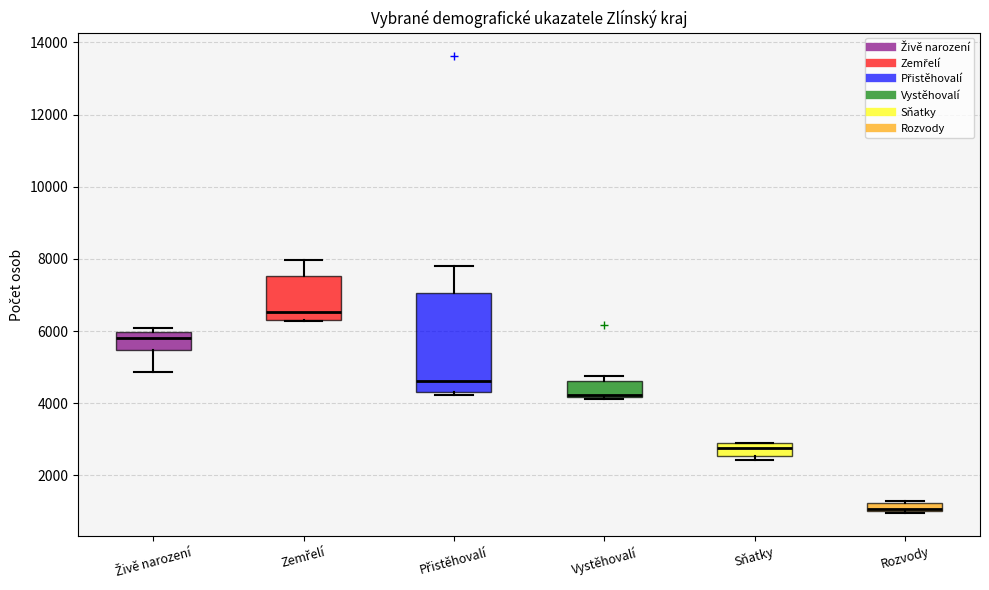

Where does the upper whisker of the box for Zemřelí end on the y-axis? The values are not printed on the chart, so give them approximately, as read against the axis.

8000